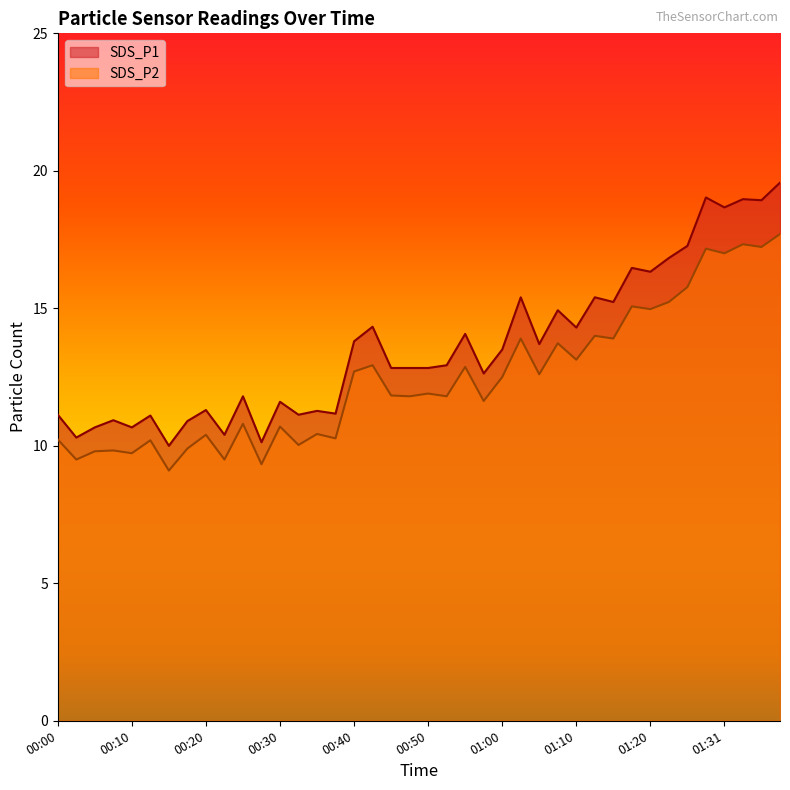

List the labels in order of SDS_P1 value, largest first.

01:38, 01:28, 01:33, 01:36, 01:31, 01:26, 01:23, 01:17, 01:20, 01:02, 01:12, 01:15, 01:07, 00:42, 01:10, 00:55, 00:40, 01:05, 01:00, 00:52, 00:45, 00:47, 00:50, 00:57, 00:25, 00:30, 00:20, 00:35, 00:37, 00:00, 00:33, 00:13, 00:08, 00:18, 00:05, 00:10, 00:23, 00:03, 00:28, 00:15